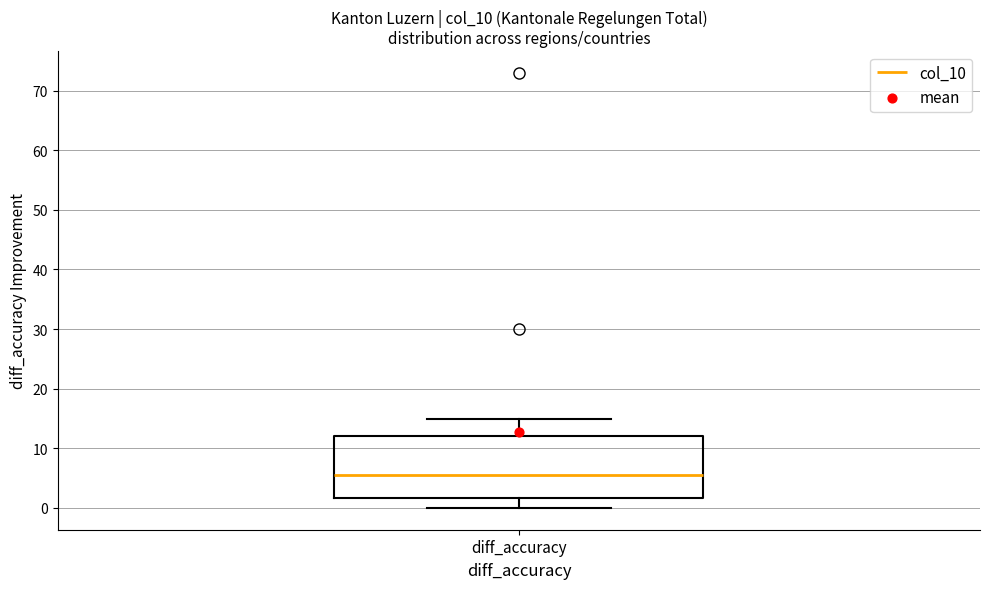

Where does the upper whisker of the box for diff_accuracy end on the y-axis? The values are not printed on the chart, so give them approximately, as read against the axis.

15